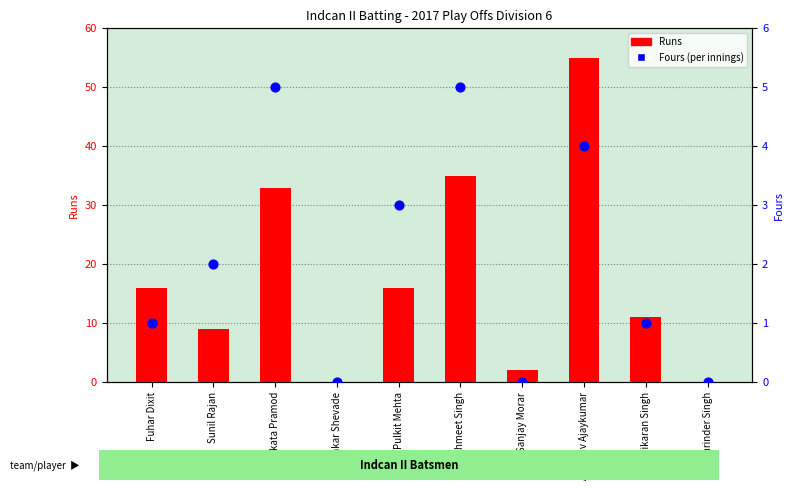

Which series reaches the minimum Y coordinate?

Runs